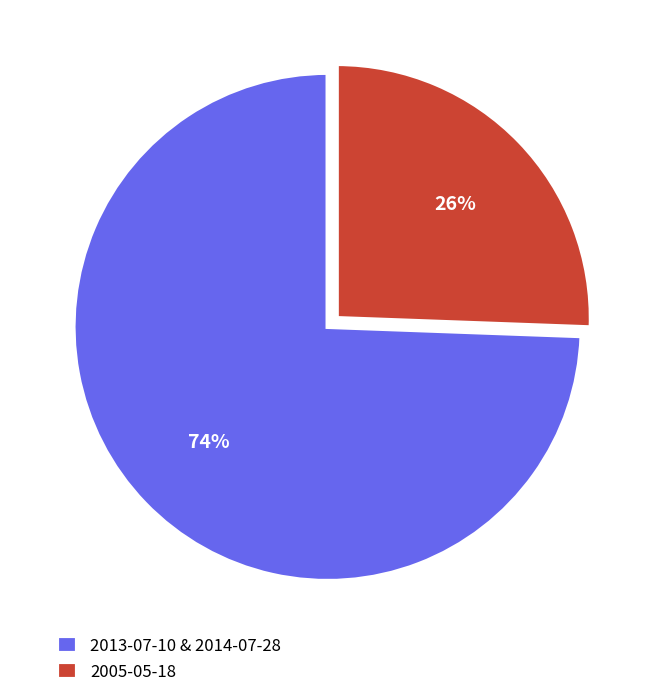

Which has a higher value, 2005-05-18 or 2013-07-10 & 2014-07-28?

2013-07-10 & 2014-07-28